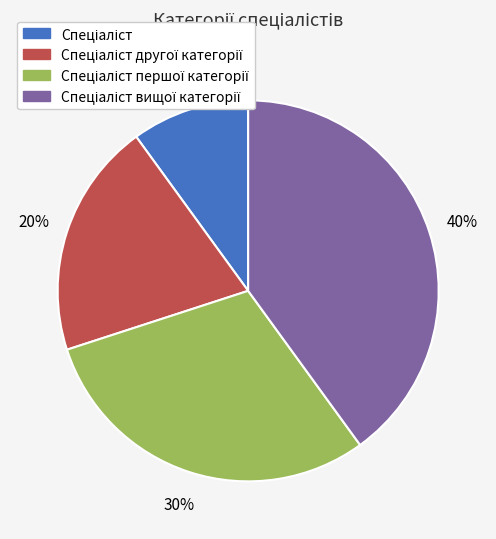

To the nearest percent, what is the difference between the largest and smallest slice percentages?

30%